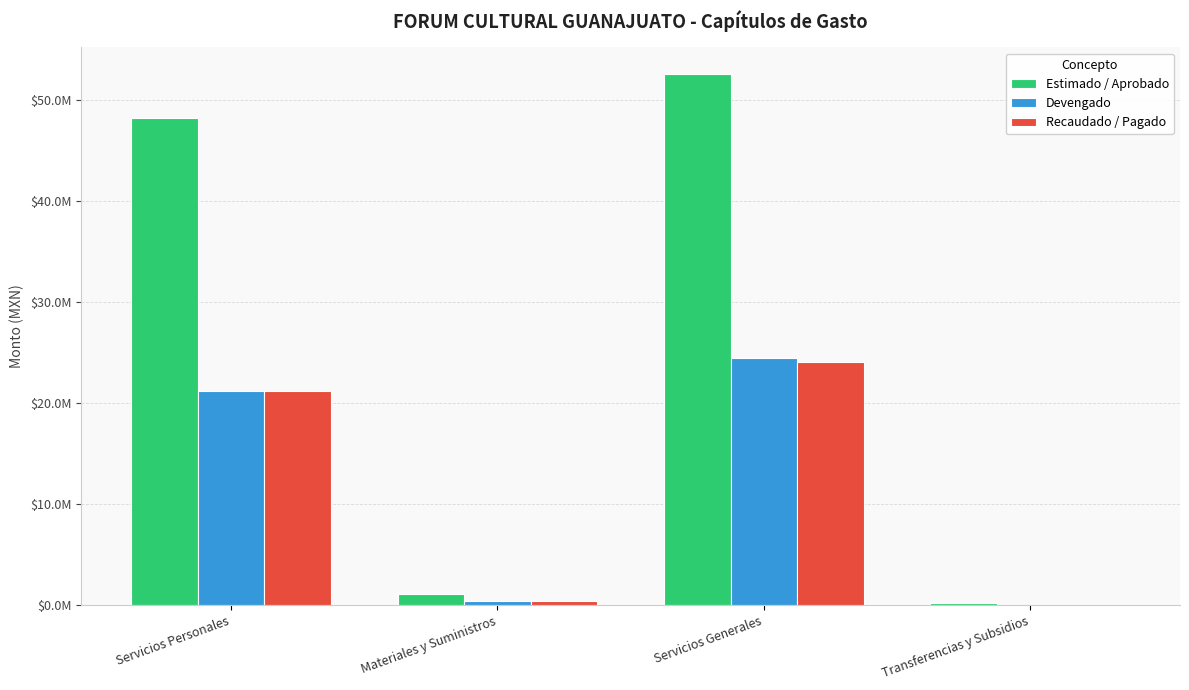

At which label is Recaudado / Pagado closest to 12063224?

Servicios Personales